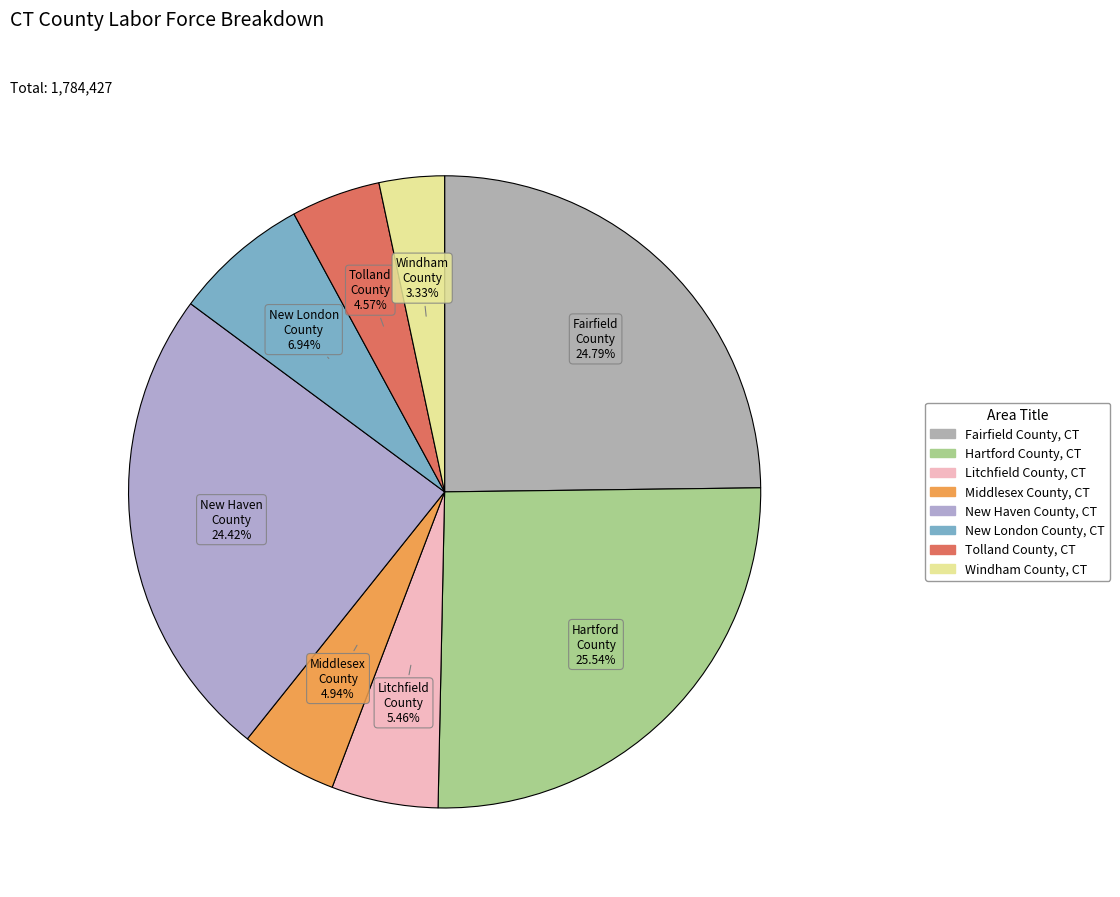

What is the ratio of the value at New Haven County, CT to the value at Fairfield County, CT?

1.0